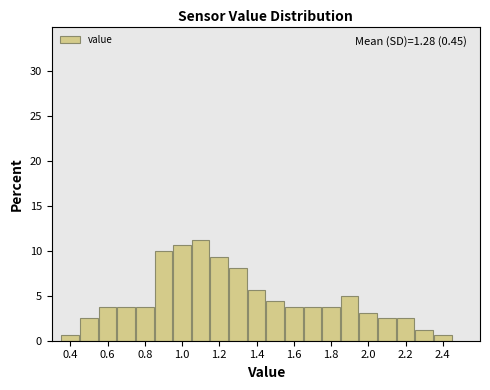

Over which range of the x-axis is the bar tallest?

1.05 to 1.15